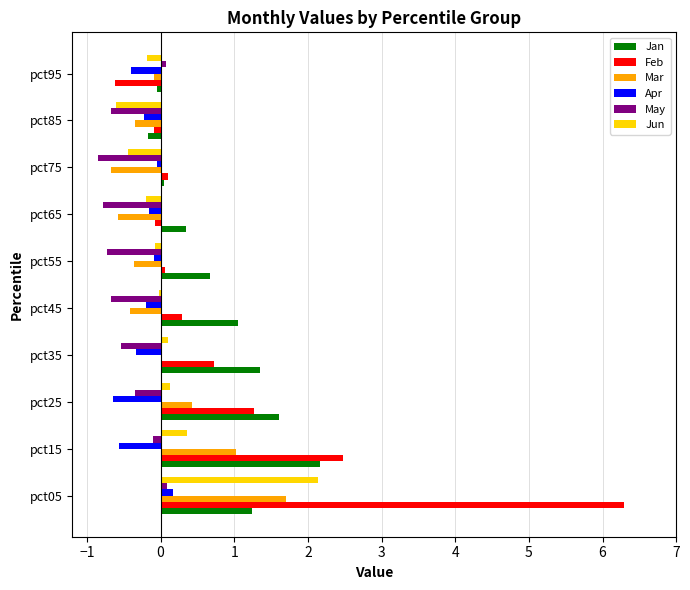

Which category has the highest value in the Jun series?

pct05